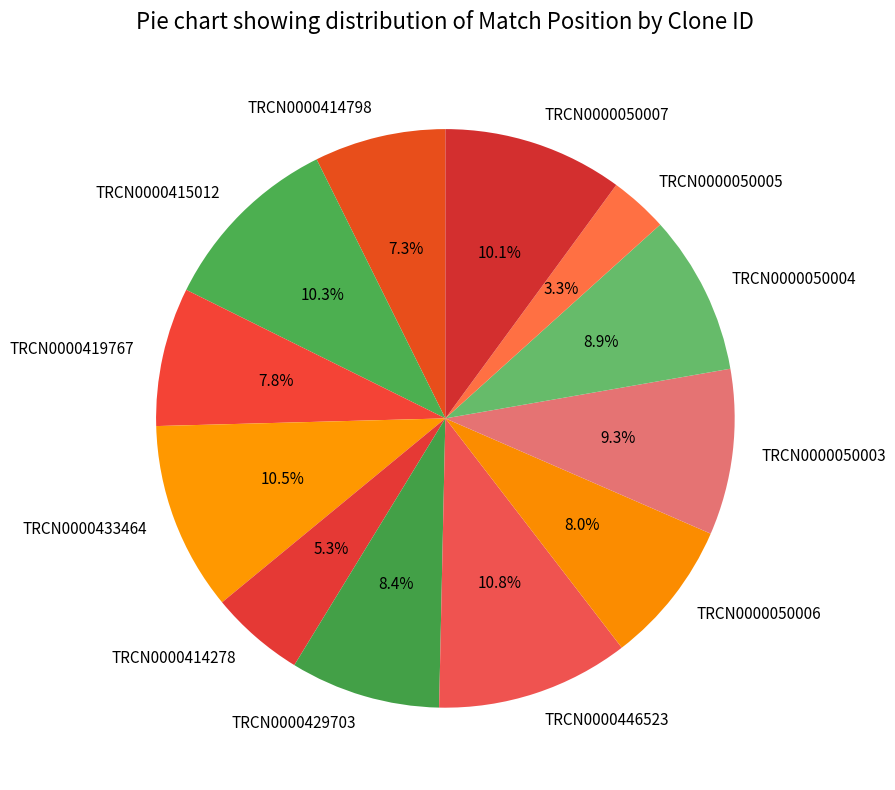

Which category has the smallest portion of the pie?

TRCN0000050005